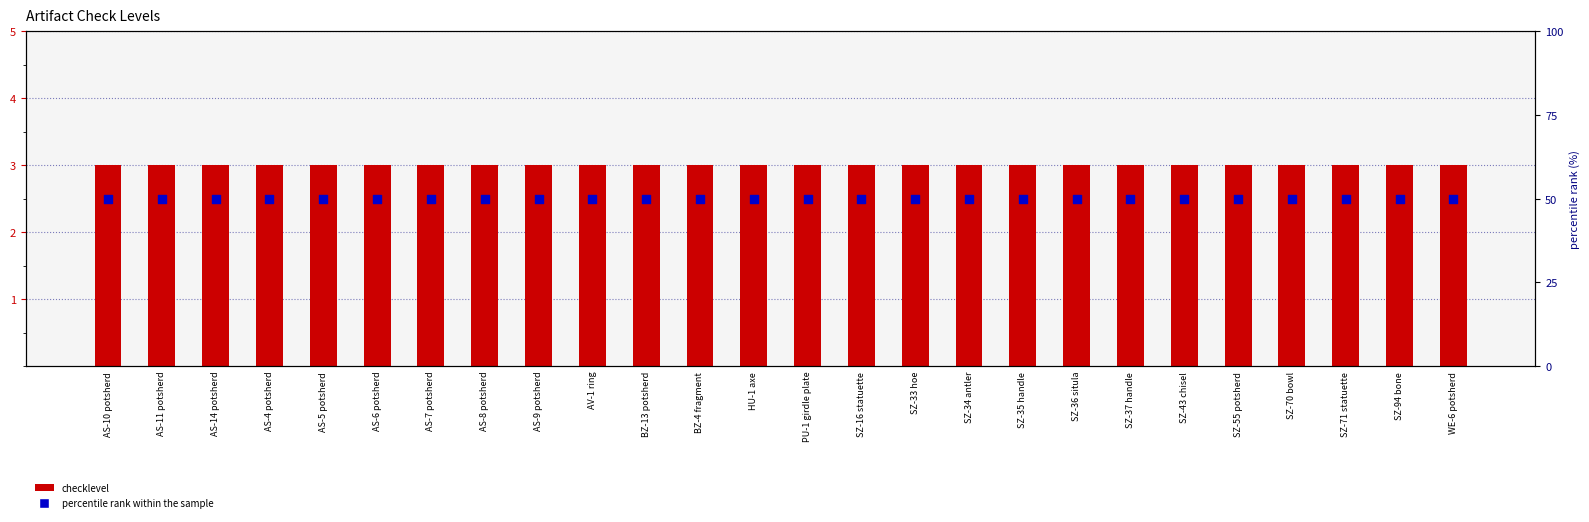

Which series contains the highest Y value?

checklevel